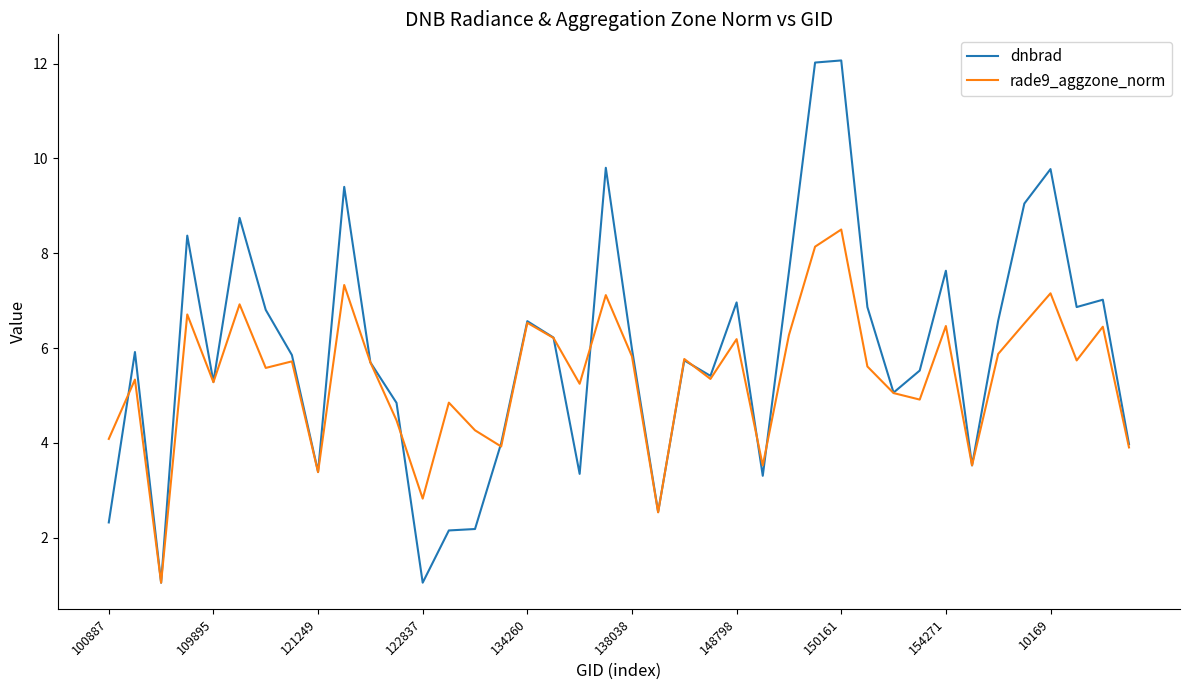

List the series in order of their peak value, lowest first.

rade9_aggzone_norm, dnbrad